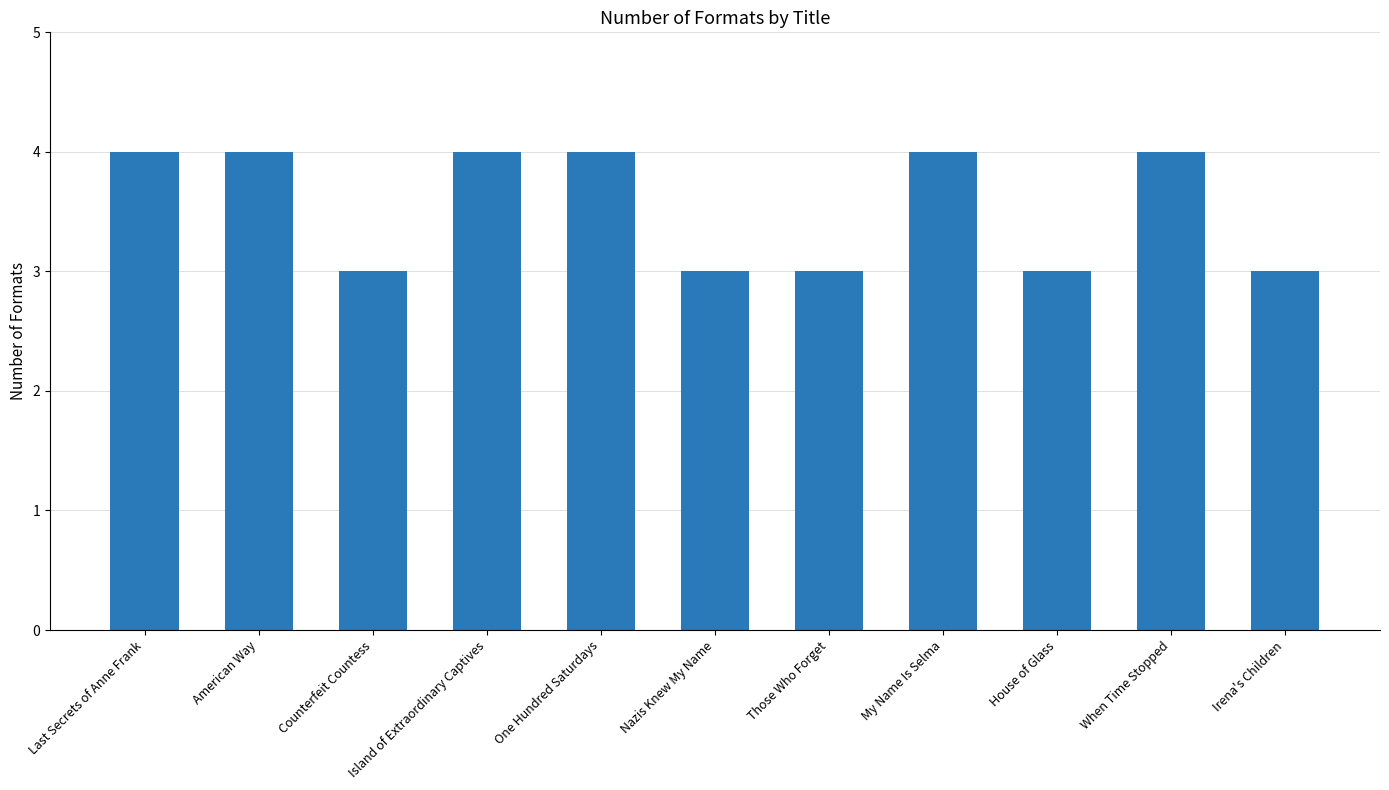

Is it true that the value at Counterfeit Countess is 5?

False